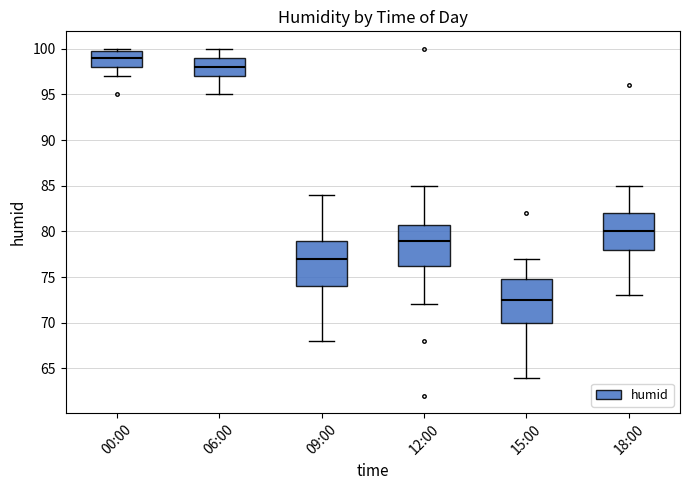

Which box's median line is the highest?

00:00